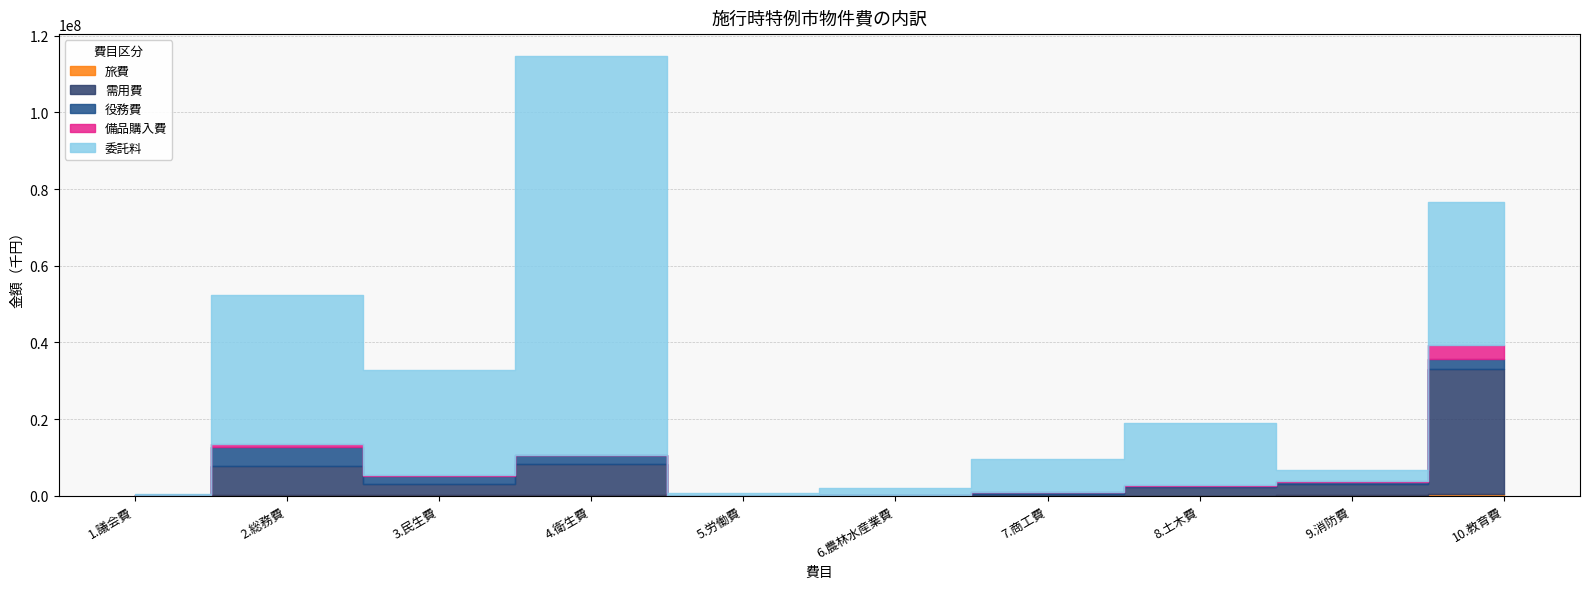

What is the value of the 旅費 point at the 3rd from the left?

262596